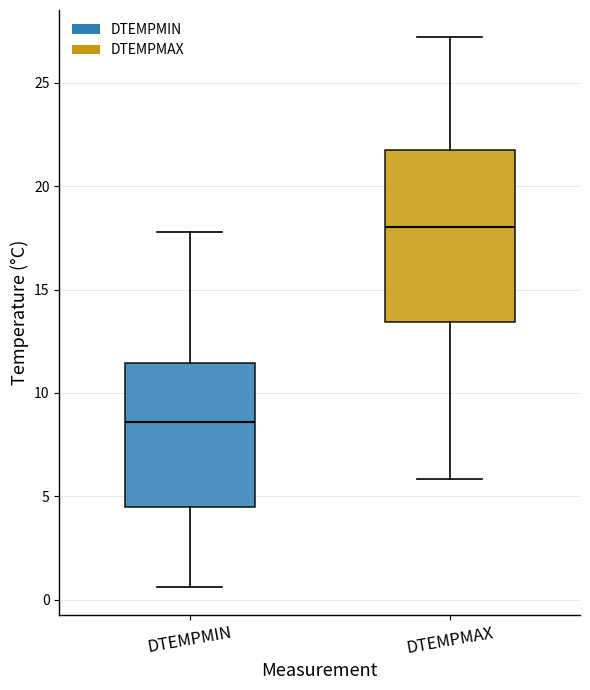

Where does the lower whisker of the box for DTEMPMIN end on the y-axis? The values are not printed on the chart, so give them approximately, as read against the axis.

0.5